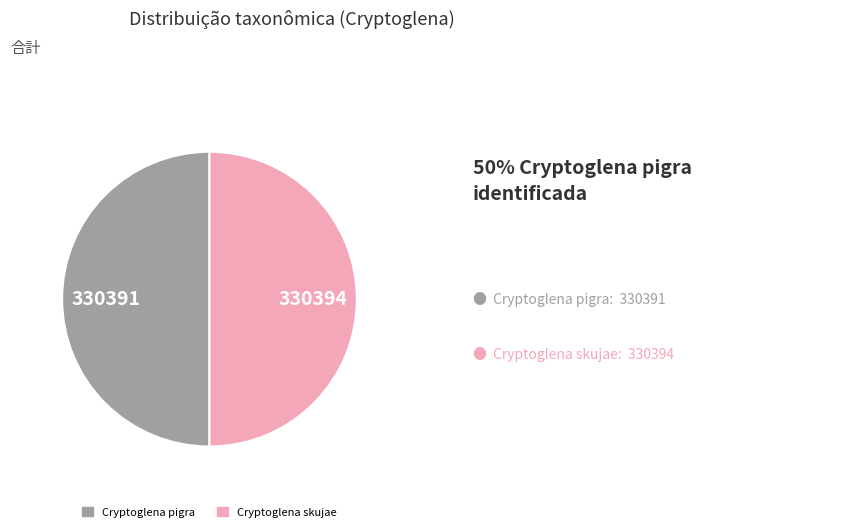

What is the ratio of the value at Cryptoglena skujae to the value at Cryptoglena pigra?

1.0